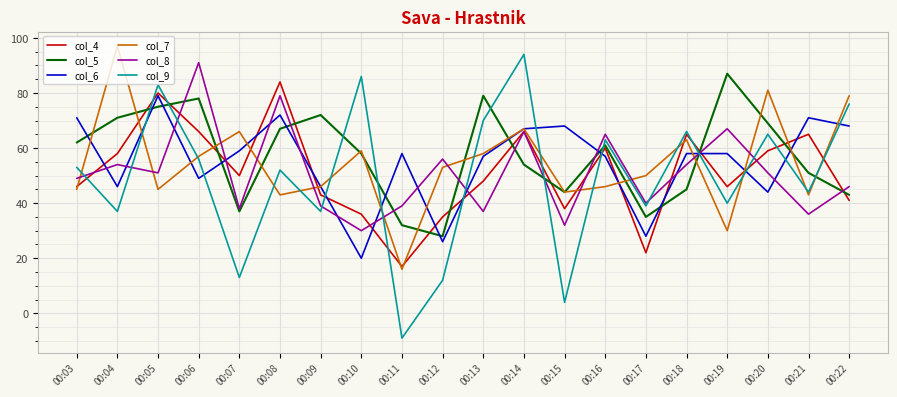

In col_9, how many points are higher than both neighbors (excluding endpoints)?

7